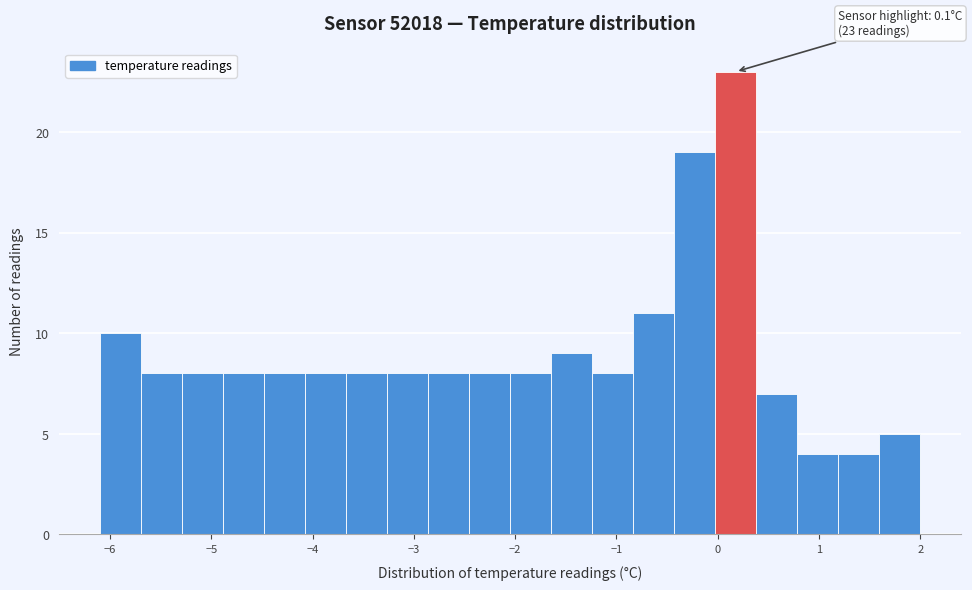

Over which range of the x-axis is the bar tallest?

0.0 to 0.4